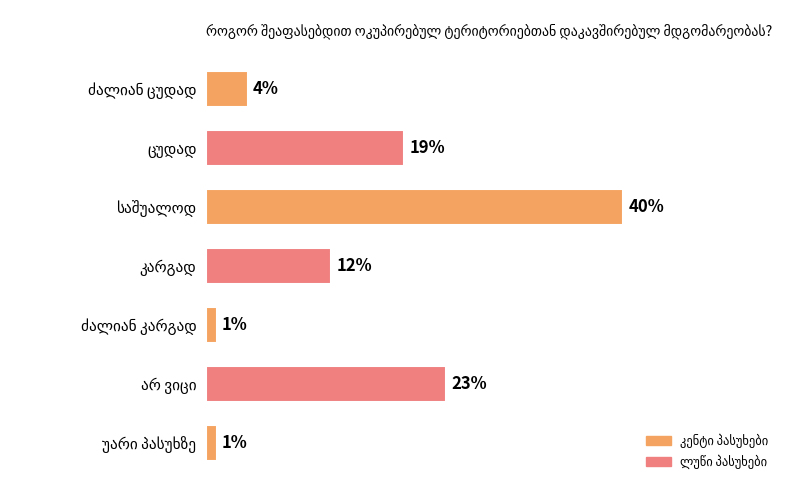

Are the bars horizontal?

Yes